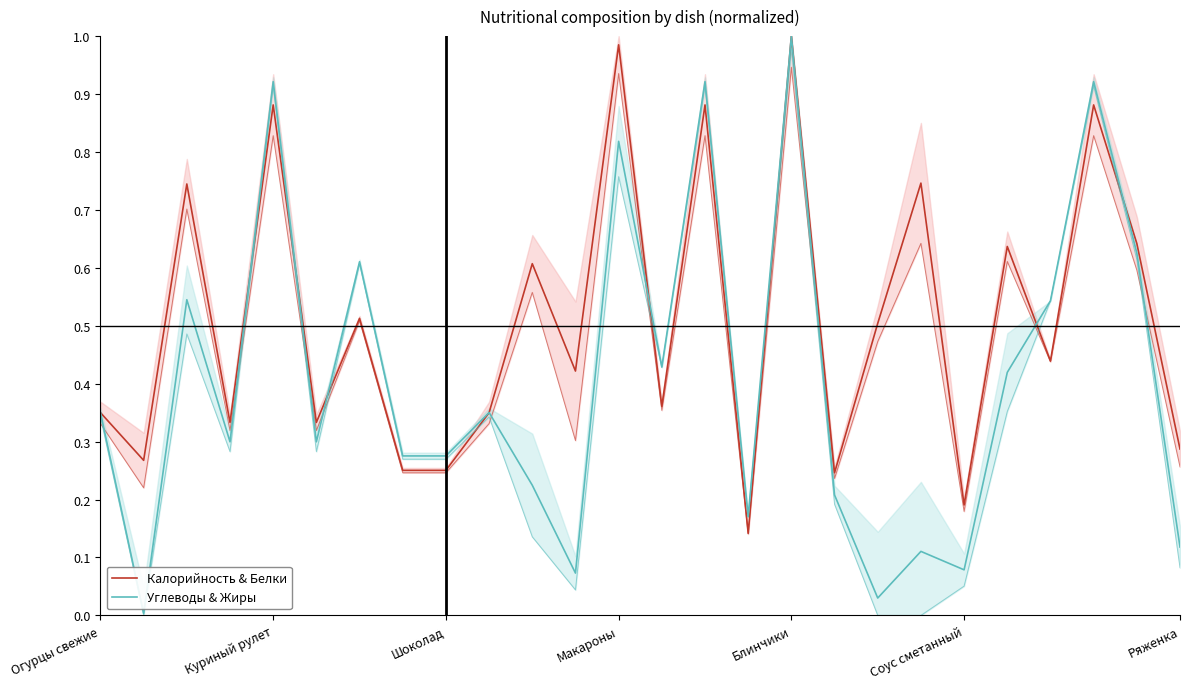

The Калорийность & Белки series shows 0.4 at Шоколад. True or false?

False